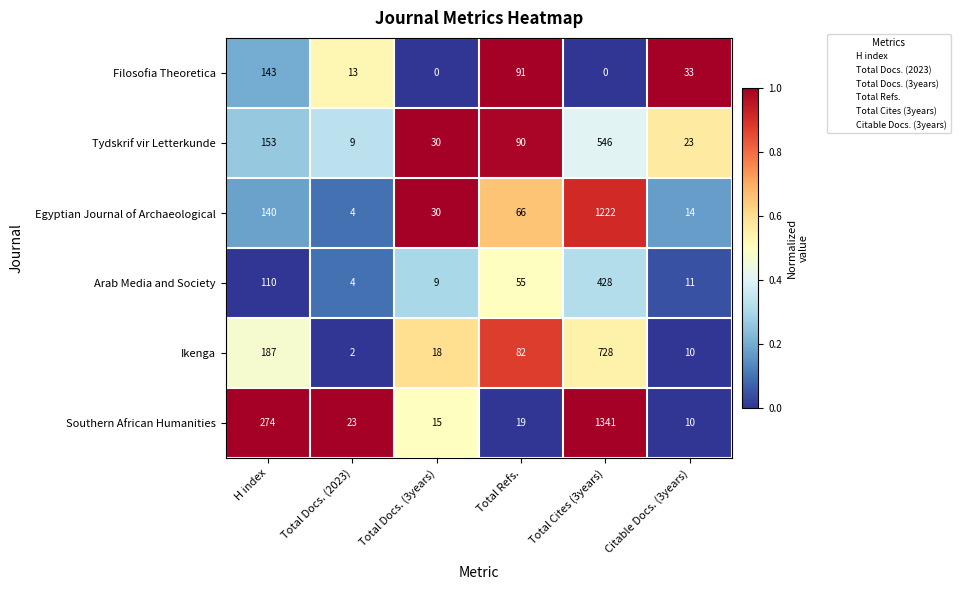

Rank the categories by Southern African Humanities value from highest to lowest.

Total Cites (3years), H index, Total Docs. (2023), Total Refs., Total Docs. (3years), Citable Docs. (3years)